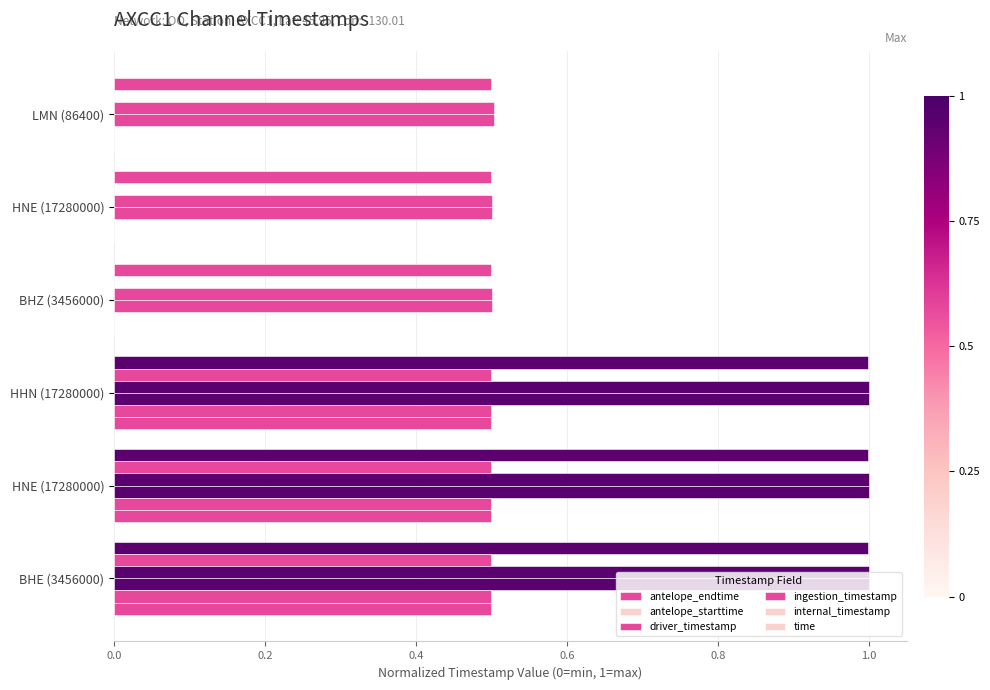

Count the number of data series in this chart.

6